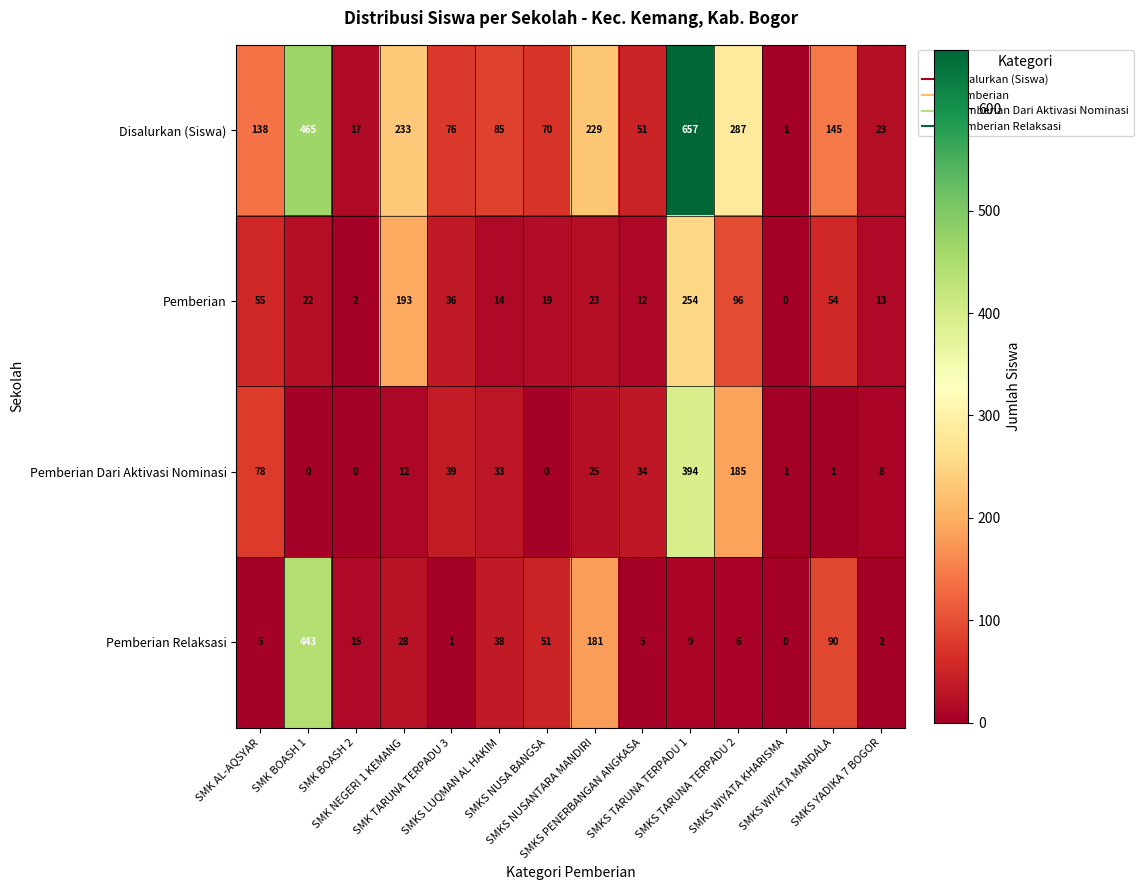

Rank the series by their maximum value, from lowest to highest.

Pemberian, Pemberian Dari Aktivasi Nominasi, Pemberian Relaksasi, Disalurkan (Siswa)